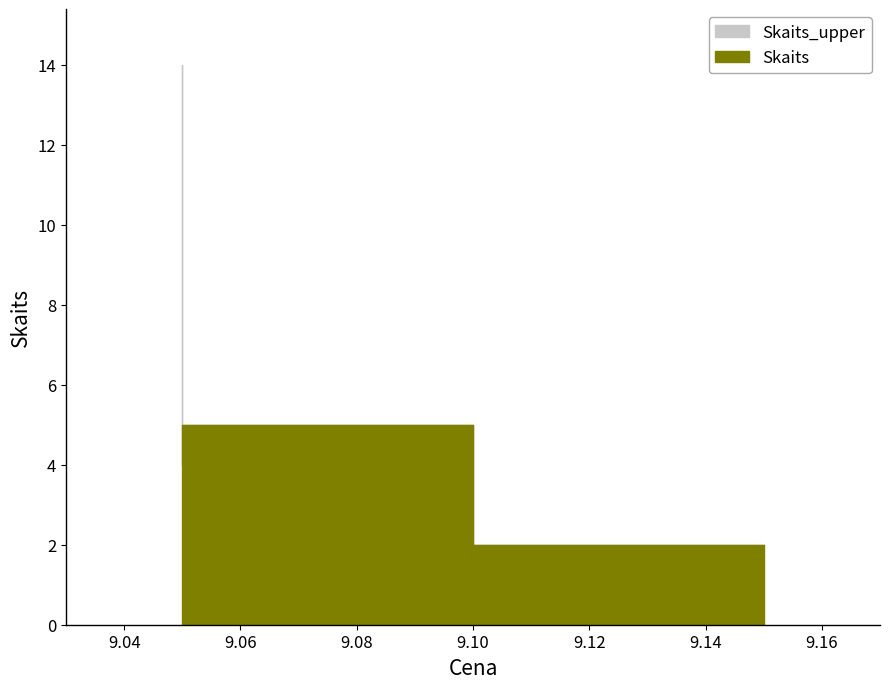

The Skaits series shows 1 at 9.15. True or false?

False